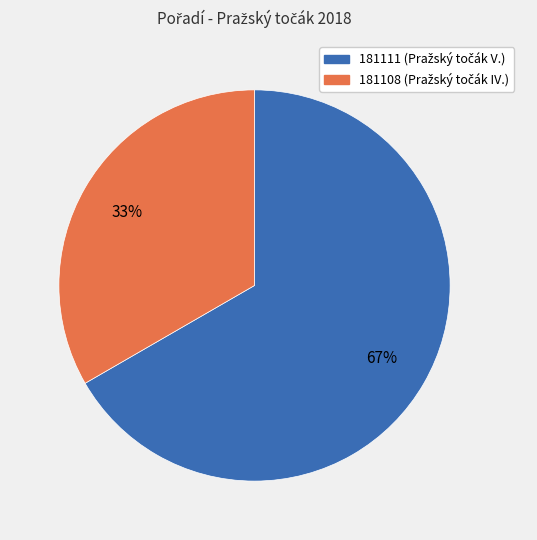

Rank the categories by value from highest to lowest.

181111, 181108